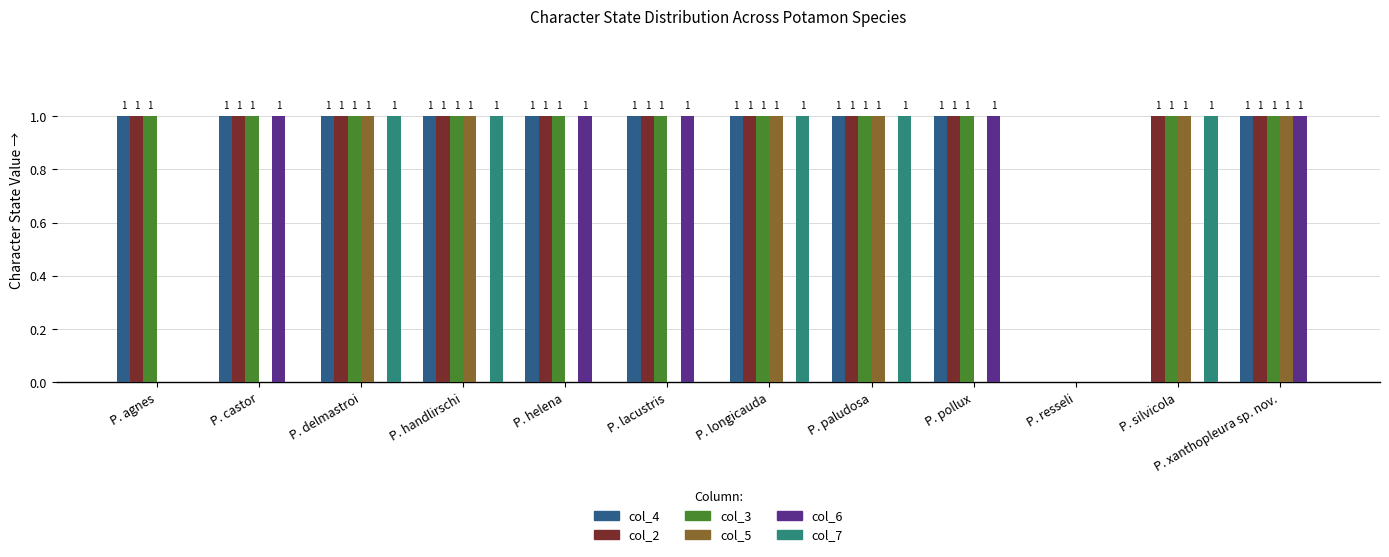

Reading left to right, list all the values displayed in this chart.

col_4: P. agnes=1	P. castor=1	P. delmastroi=1	P. handlirschi=1	P. helena=1	P. lacustris=1	P. longicauda=1	P. paludosa=1	P. pollux=1	P. resseli=0	P. silvicola=0	P. xanthopleura sp. nov.=1
col_2: P. agnes=1	P. castor=1	P. delmastroi=1	P. handlirschi=1	P. helena=1	P. lacustris=1	P. longicauda=1	P. paludosa=1	P. pollux=1	P. resseli=0	P. silvicola=1	P. xanthopleura sp. nov.=1
col_3: P. agnes=1	P. castor=1	P. delmastroi=1	P. handlirschi=1	P. helena=1	P. lacustris=1	P. longicauda=1	P. paludosa=1	P. pollux=1	P. resseli=0	P. silvicola=1	P. xanthopleura sp. nov.=1
col_5: P. agnes=0	P. castor=0	P. delmastroi=1	P. handlirschi=1	P. helena=0	P. lacustris=0	P. longicauda=1	P. paludosa=1	P. pollux=0	P. resseli=0	P. silvicola=1	P. xanthopleura sp. nov.=1
col_6: P. agnes=0	P. castor=1	P. delmastroi=0	P. handlirschi=0	P. helena=1	P. lacustris=1	P. longicauda=0	P. paludosa=0	P. pollux=1	P. resseli=0	P. silvicola=0	P. xanthopleura sp. nov.=1
col_7: P. agnes=0	P. castor=0	P. delmastroi=1	P. handlirschi=1	P. helena=0	P. lacustris=0	P. longicauda=1	P. paludosa=1	P. pollux=0	P. resseli=0	P. silvicola=1	P. xanthopleura sp. nov.=0